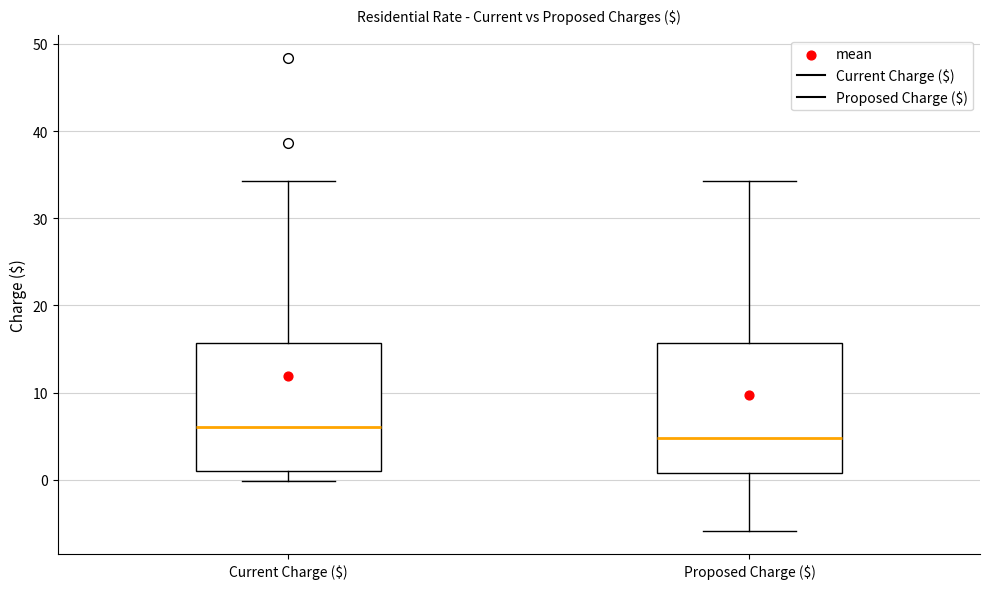

Where does the upper whisker of the box for Proposed Charge ($) end on the y-axis? The values are not printed on the chart, so give them approximately, as read against the axis.

34